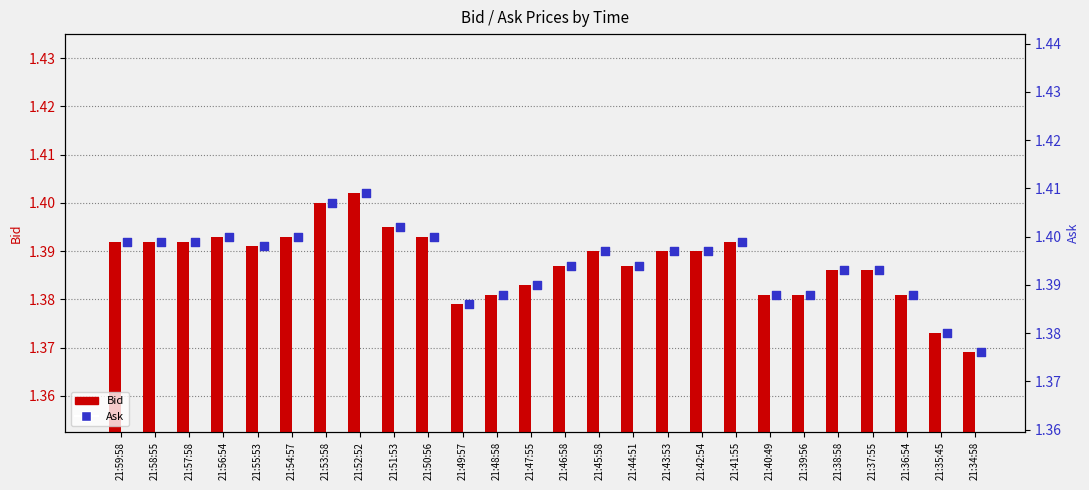

What are all the series names shown in the legend?

Bid, Ask